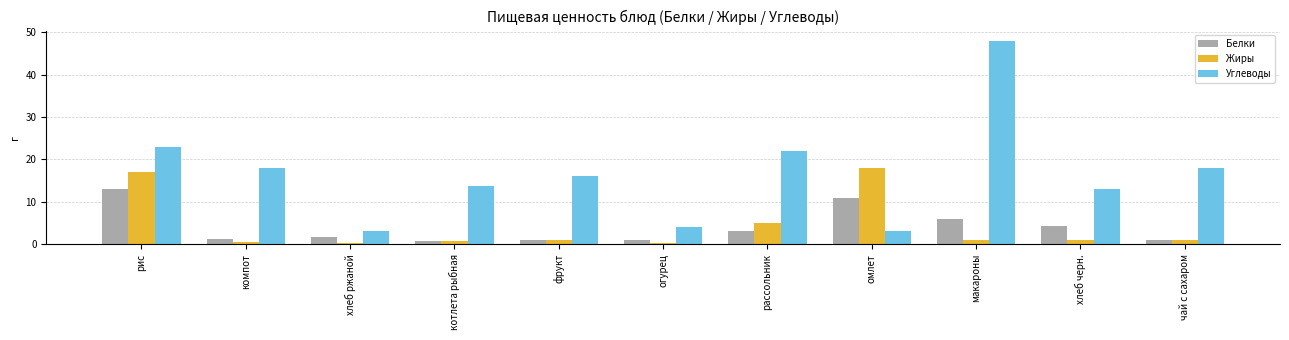

What is the approximate value of Углеводы at рассольник?

22.0